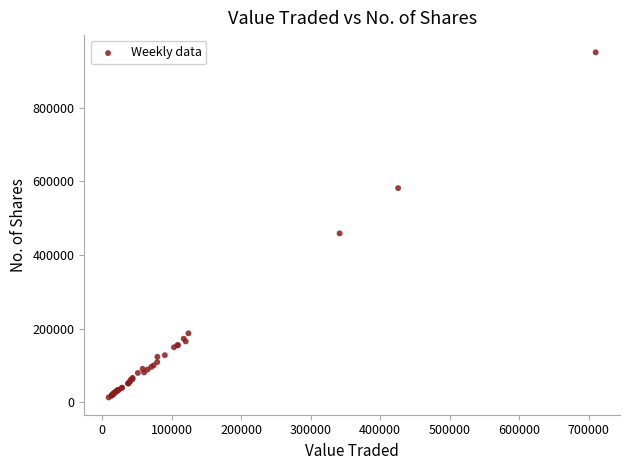

What Y value in the scatter plot is closest to 481769?

458836